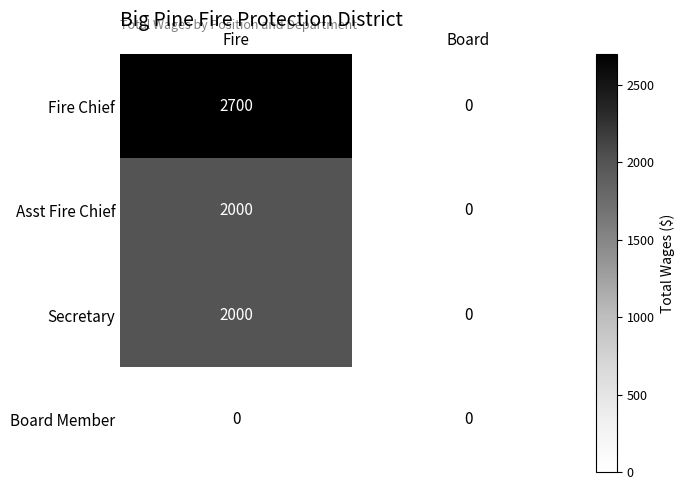

The Board Member series shows 0 at Board. True or false?

True